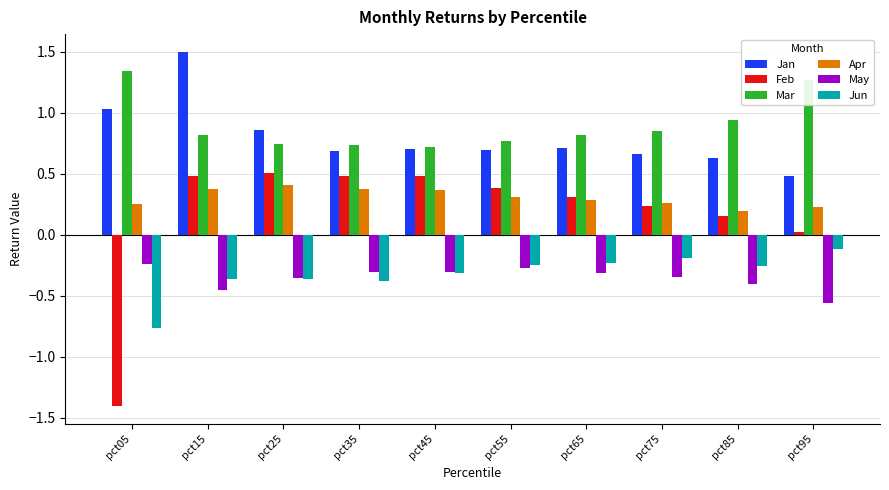

Are the bars horizontal?

No